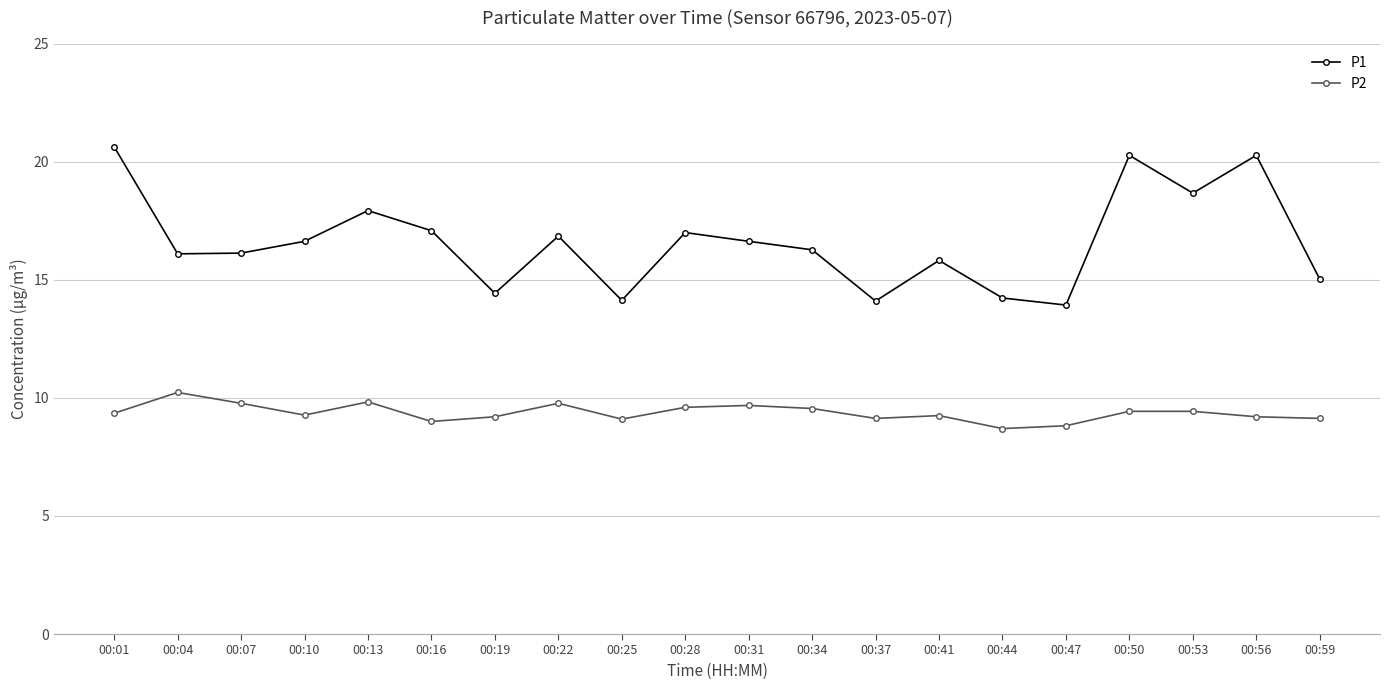

True or false: P1 and P2 cross at least once.

False